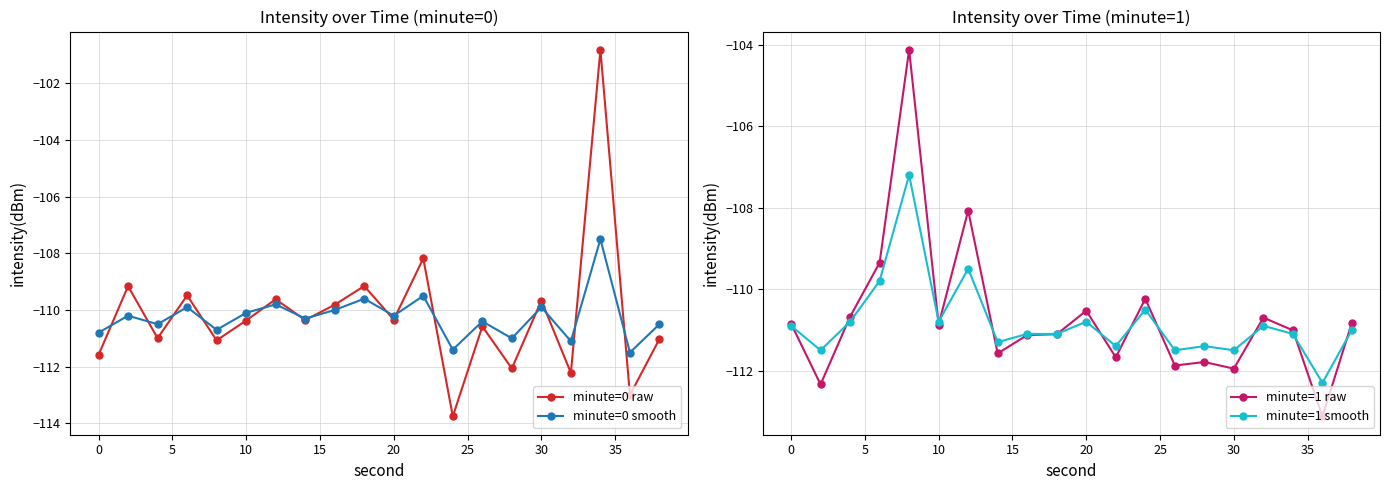

True or false: minute=0 raw has more than 2 points higher than both neighbors.

True